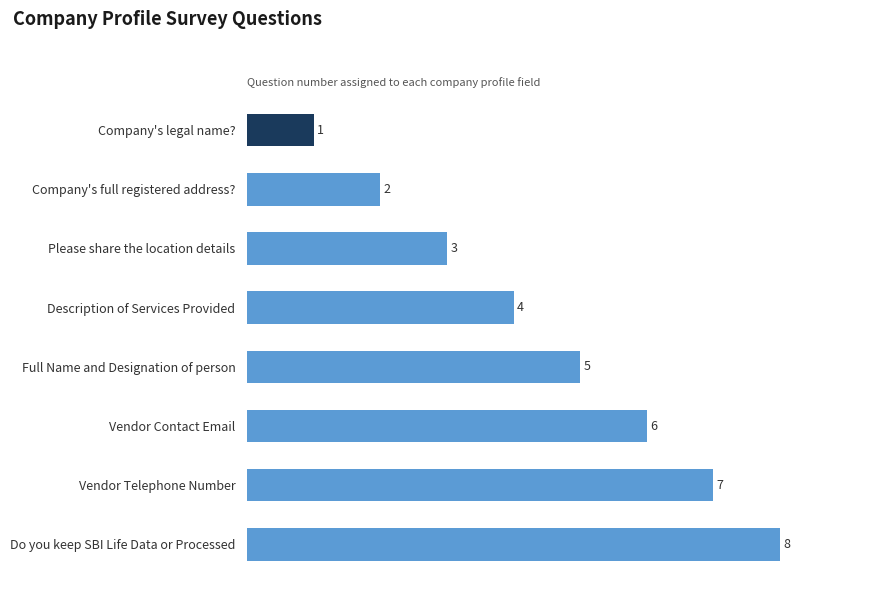

What is the approximate value at Vendor Telephone Number?

7